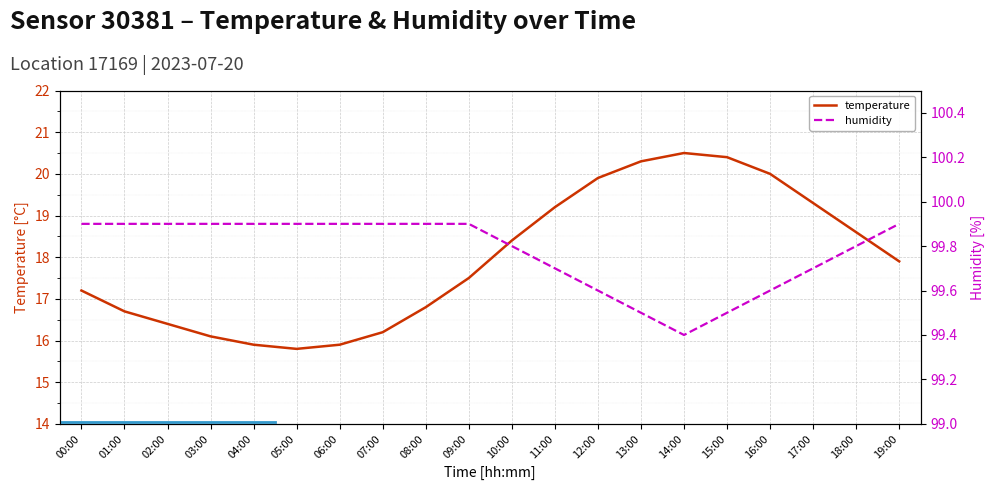

The humidity series shows 99.9 at 05:00. True or false?

True